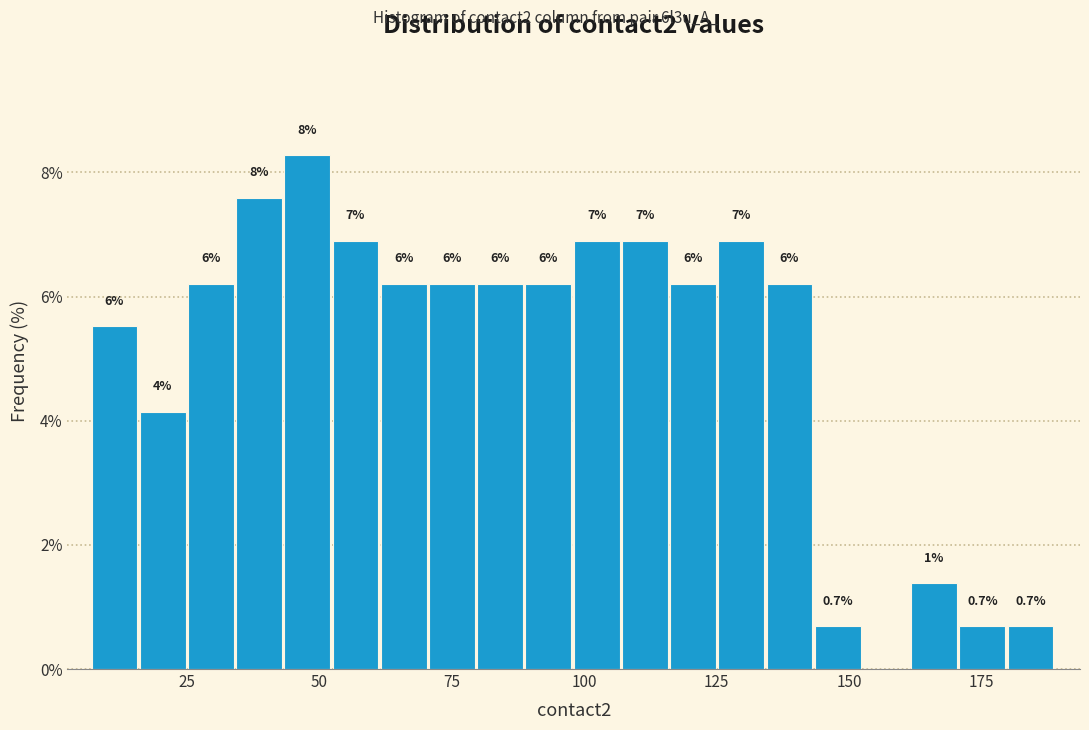

Read against the x-axis, roughly where is the centre of the tallest bar?

50